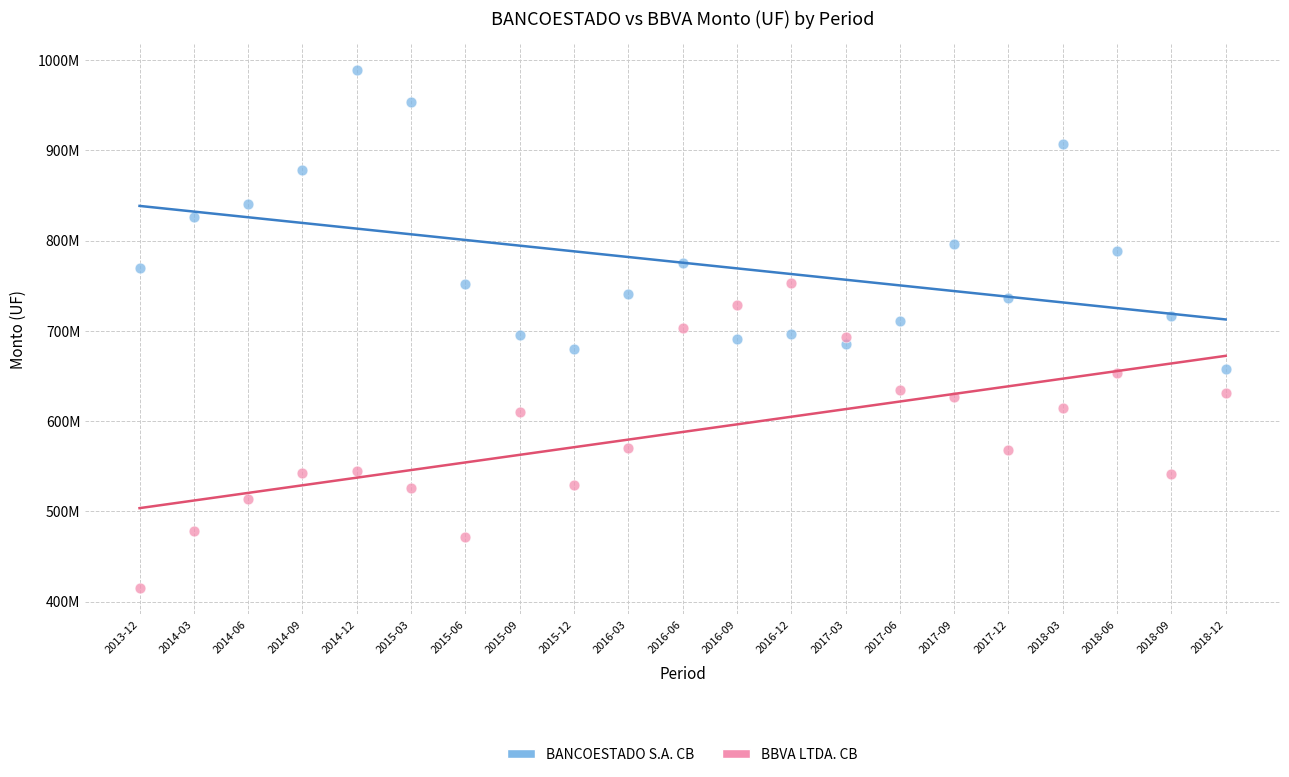

What are all the series names shown in the legend?

BANCOESTADO S.A. CB, BBVA LTDA. CB